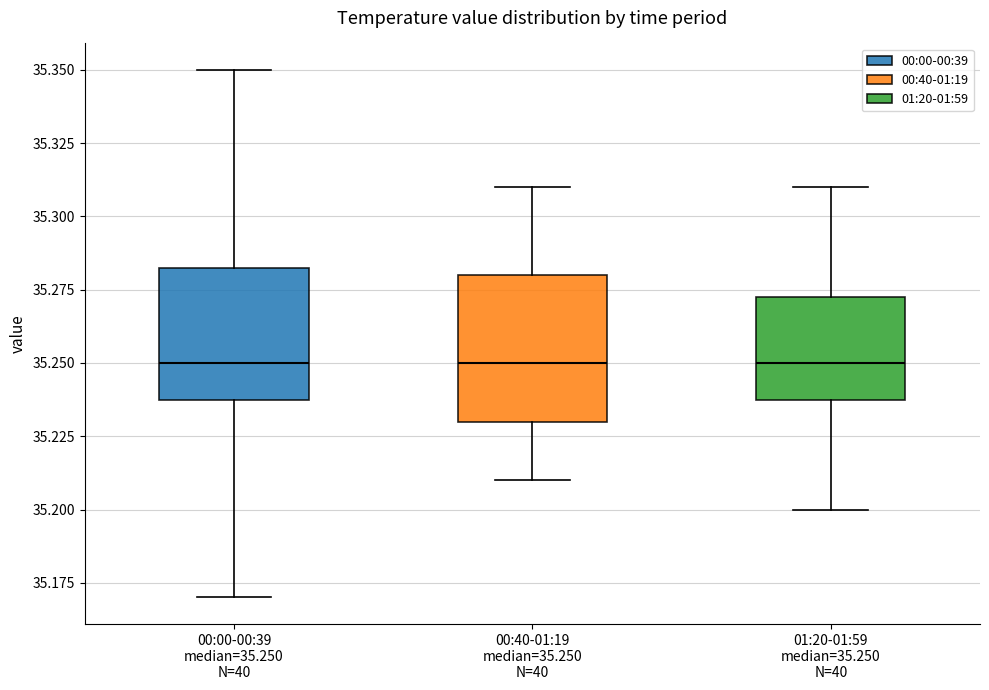

Comparing the boxes themselves (not the whiskers), which one is the tallest?

00:40-01:19 median=35.250 N=40